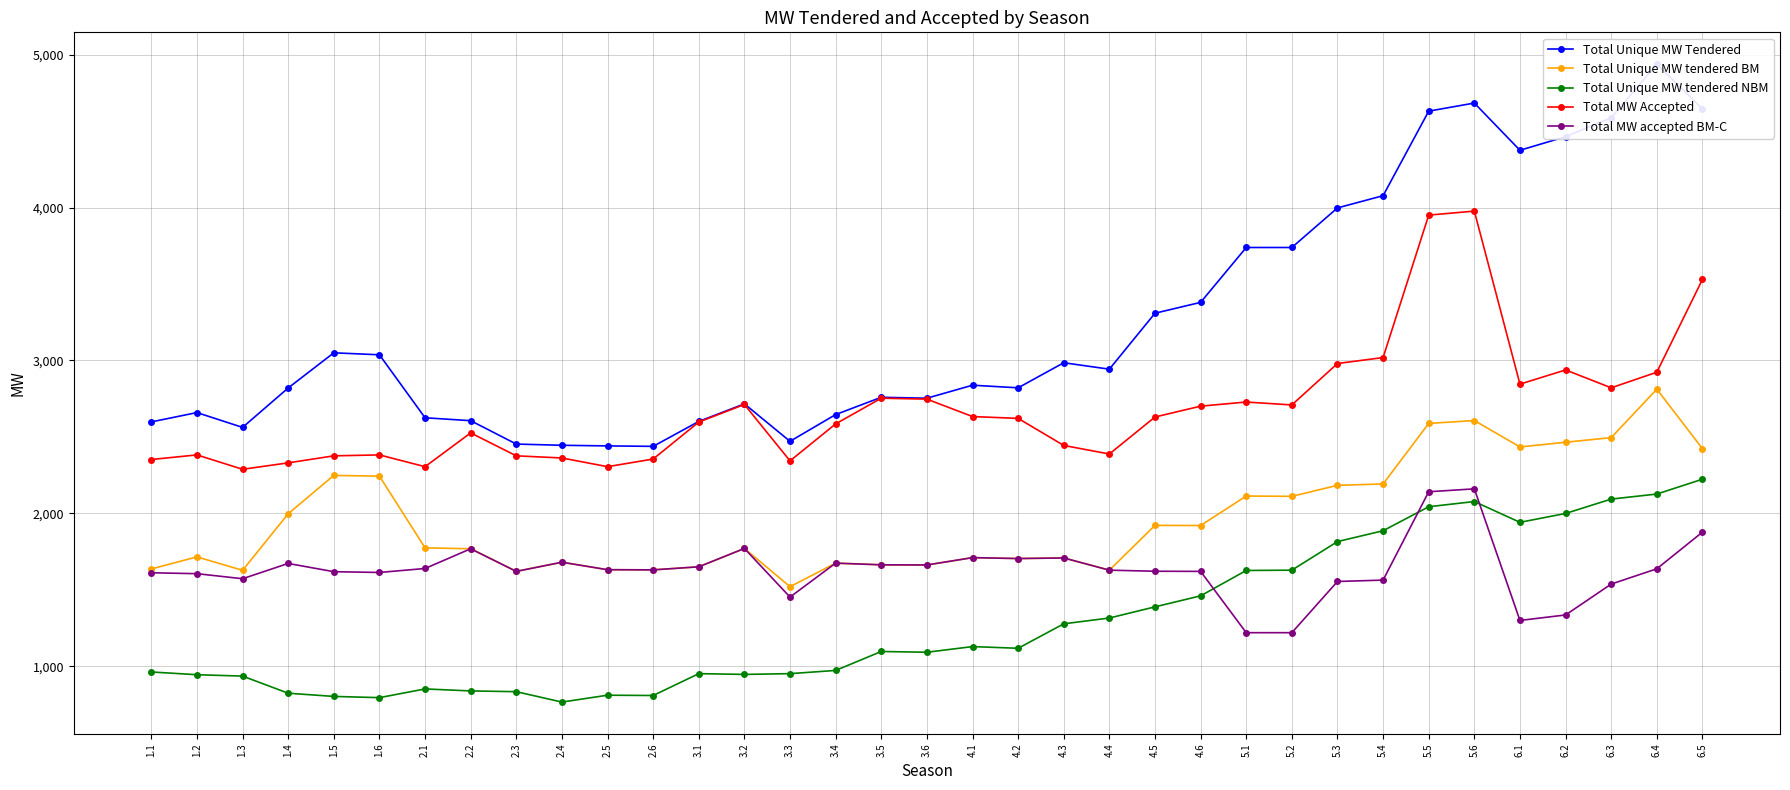

Is it true that Total MW Accepted equals 863 at 3.6?

False